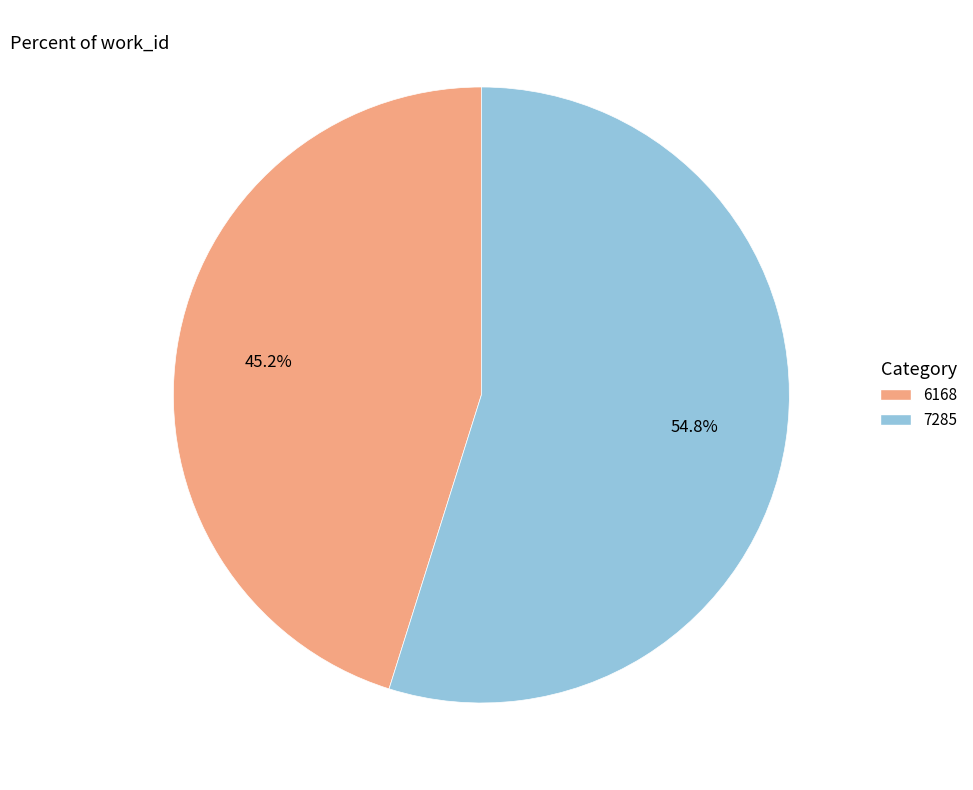

Between 7285 and 6168, which is larger?

7285